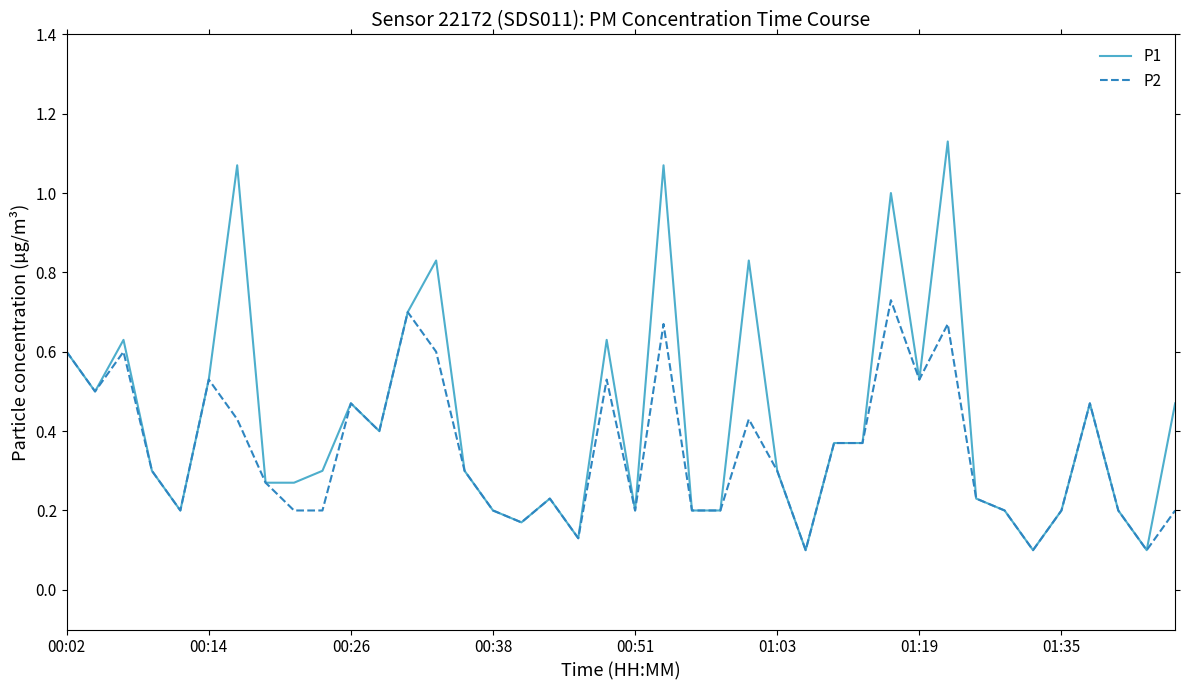

Which series has the largest range (max minus min)?

P1